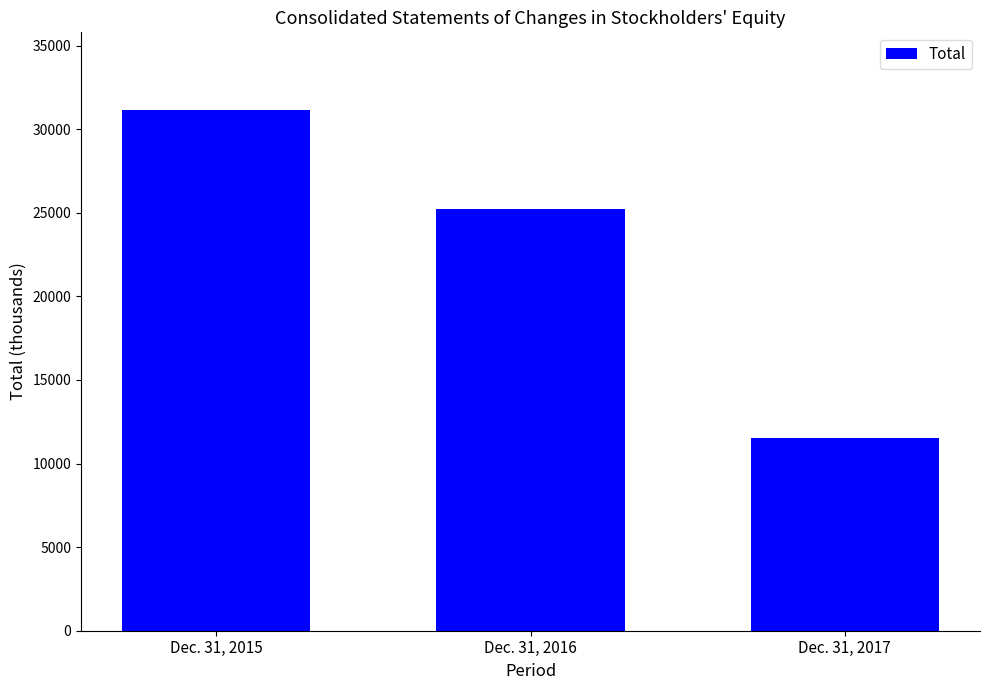

What is the sum of the values at Dec. 31, 2016 and Dec. 31, 2017?

36749